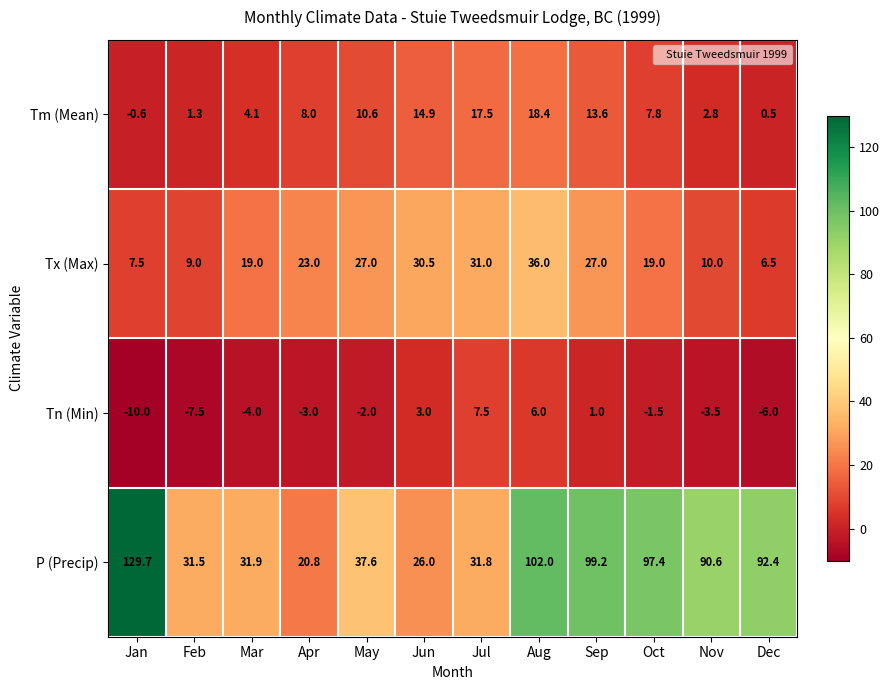

At Jun, list the series in order from smallest to largest.

Tn (Min), Tm (Mean), P (Precip), Tx (Max)